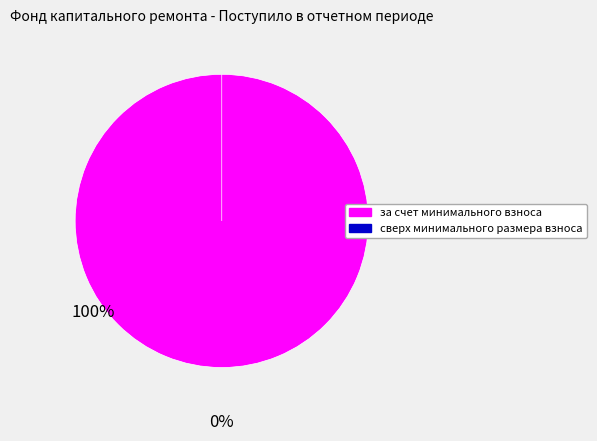

Which slice is the largest?

за счет минимального взноса